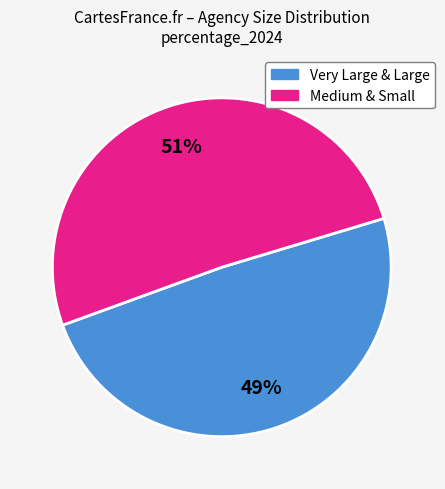

To the nearest percent, what is the average slice percentage?

50%